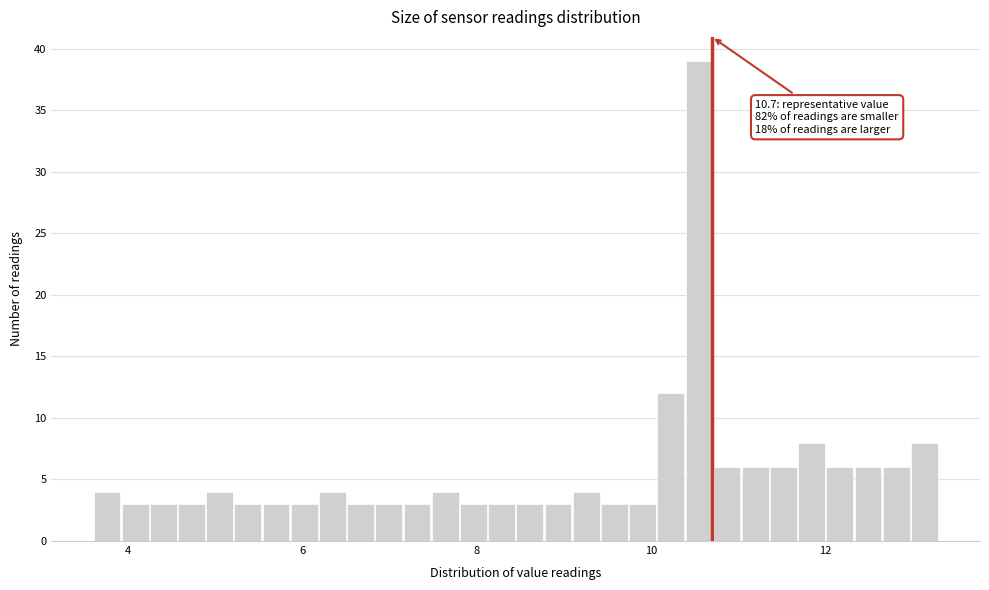

Read against the x-axis, roughly where is the centre of the tallest bar?

10.6